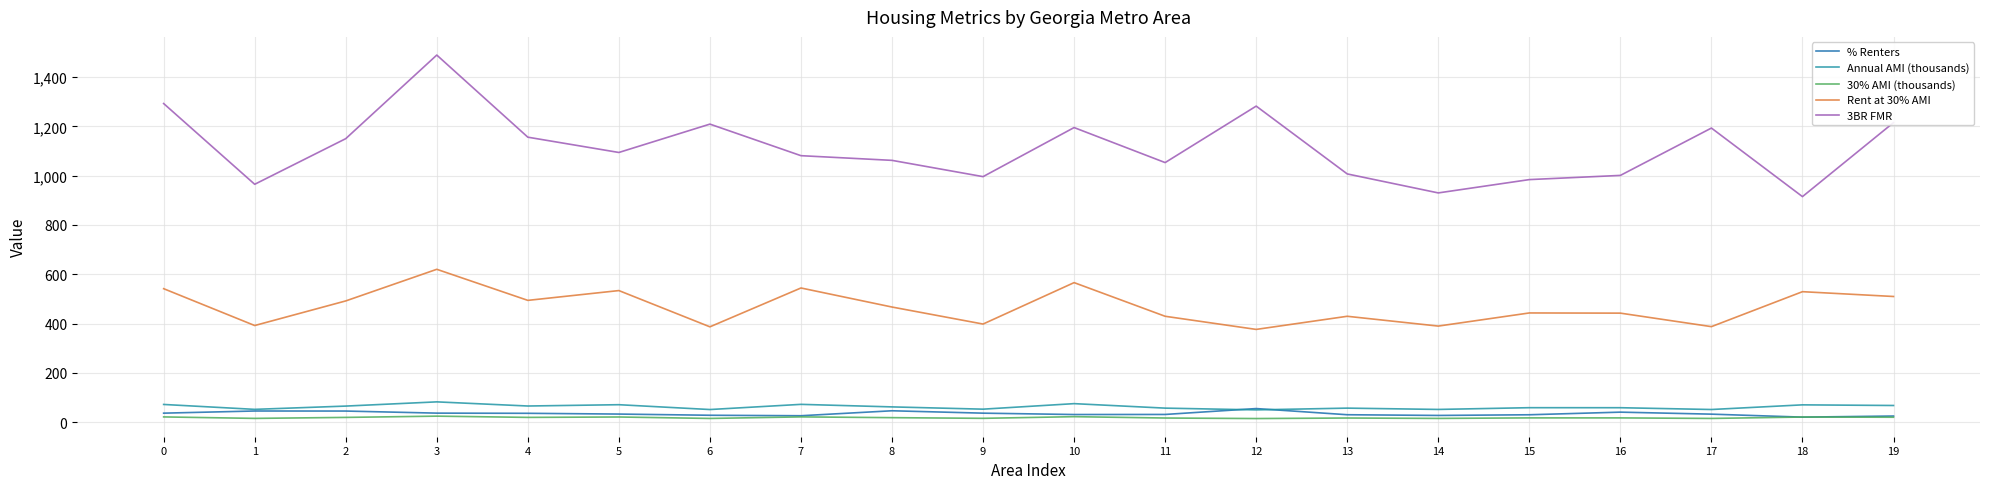

Does the chart have visible grid lines?

Yes